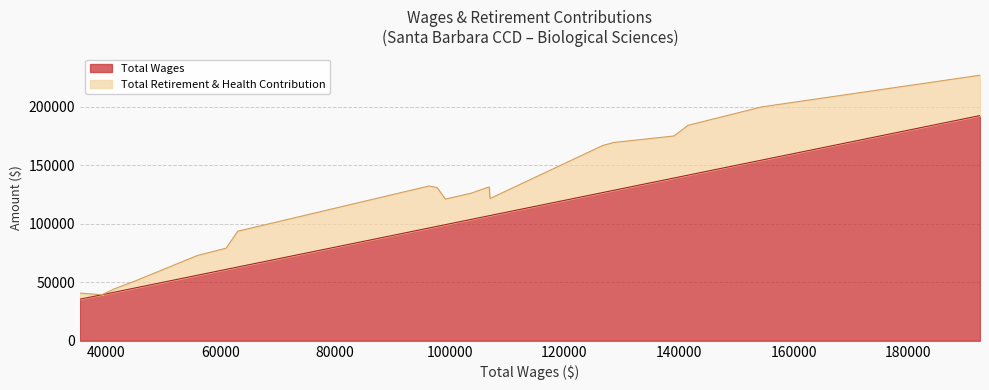

Which category has the lowest value in the Total Retirement & Health Contribution series?

39320